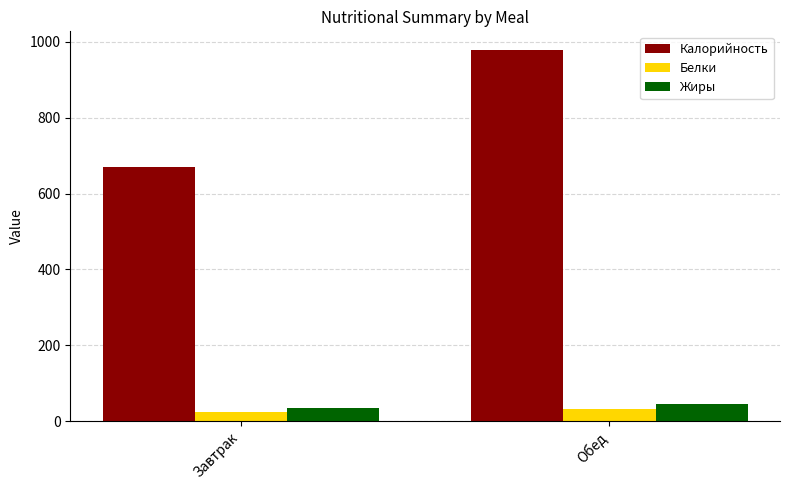

What is the average value of the Калорийность series?

825.2